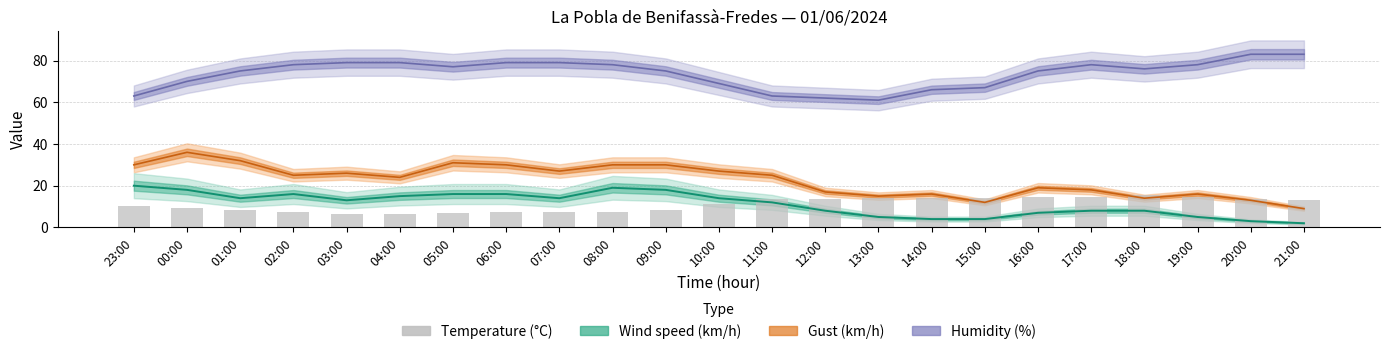

Count the number of categories in the chart.

23